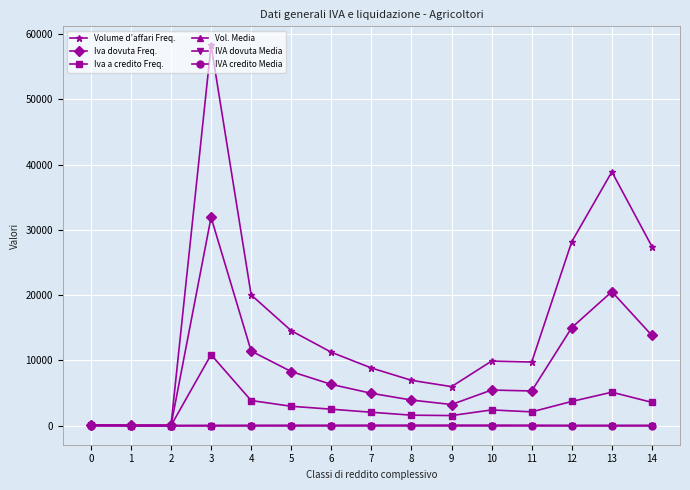

What is the maximum value for Iva dovuta Freq.?

31942.0